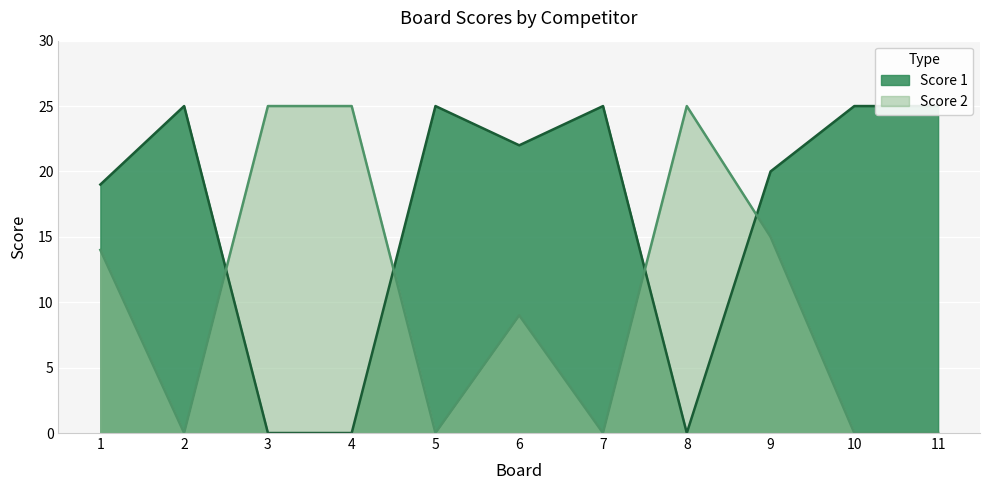

What is the total value across all series at 9?

35